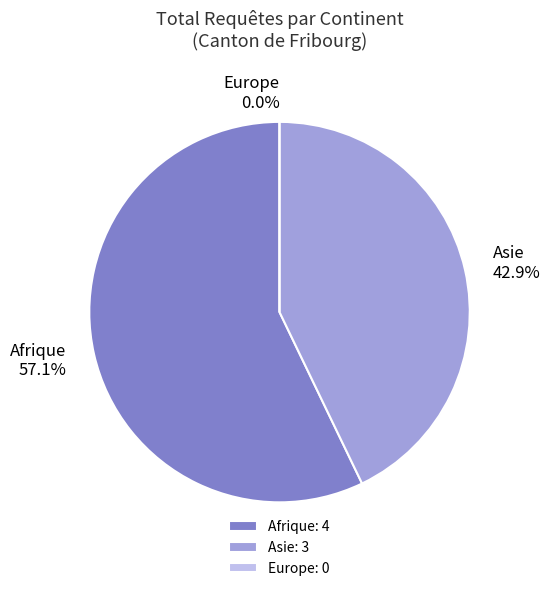

True or false: Asie accounts for 51% of the total.

False